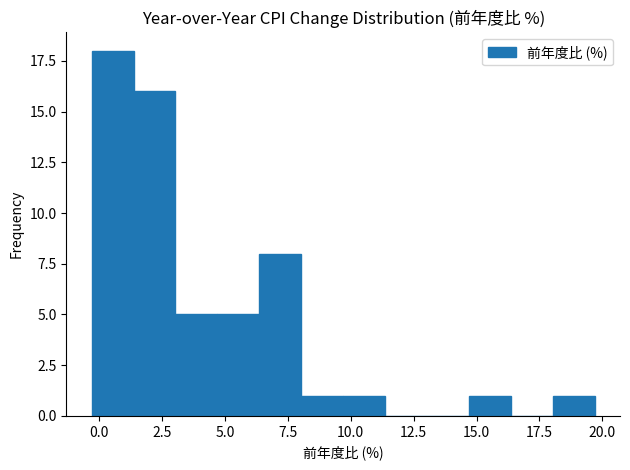

Around what value on the x-axis is the tallest bar? Give the approximate position of its centre, as read against the axis.

0.5